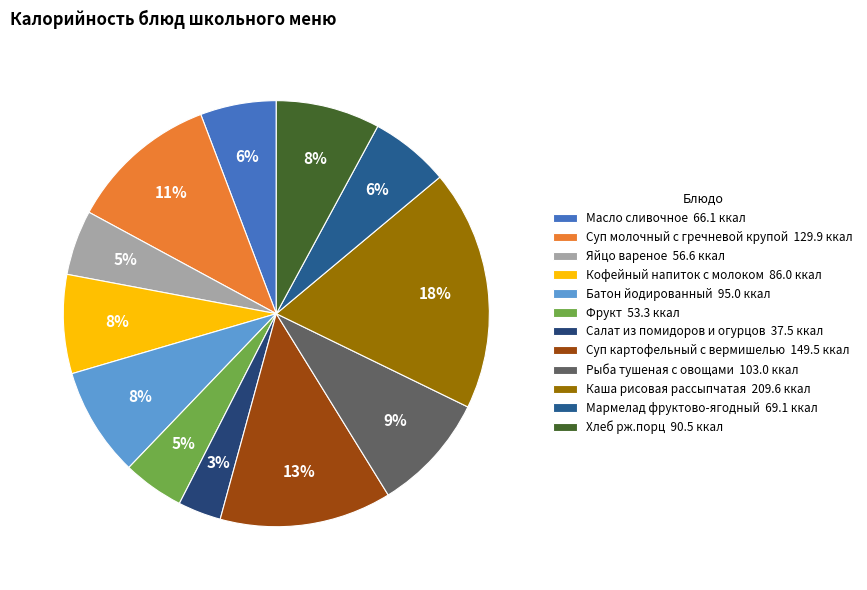

Which category has the smallest portion of the pie?

Салат из помидоров и огурцов